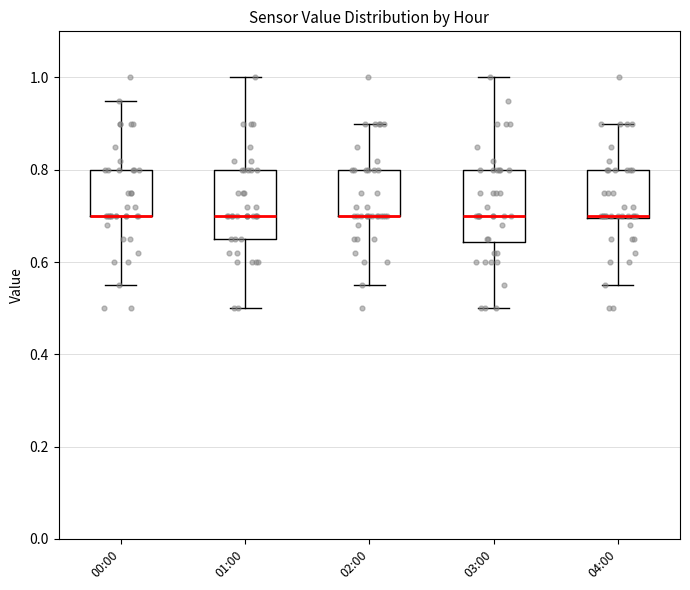

Reading left to right, read every box against the y-axis: the position of its median line, the range the box covers, and the ends of its whiskers. The values are not printed on the chart, so give them approximately, as read against the axis.

00:00: median 0.70 (drawn on the box's lower edge), box 0.70 to 0.80, whiskers 0.56 to 0.96
01:00: median 0.70, box 0.66 to 0.80, whiskers 0.50 to 1.00
02:00: median 0.70 (drawn on the box's lower edge), box 0.70 to 0.80, whiskers 0.56 to 0.90
03:00: median 0.70, box 0.64 to 0.80, whiskers 0.50 to 1.00
04:00: median 0.70, box 0.70 to 0.80, whiskers 0.56 to 0.90